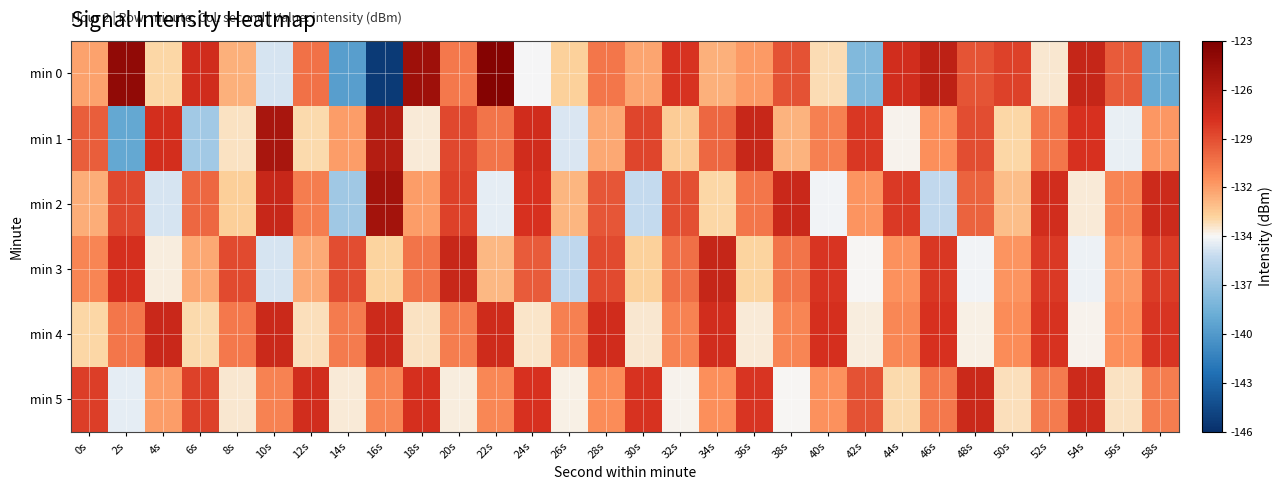

Which category has the lowest value across all series?

16s